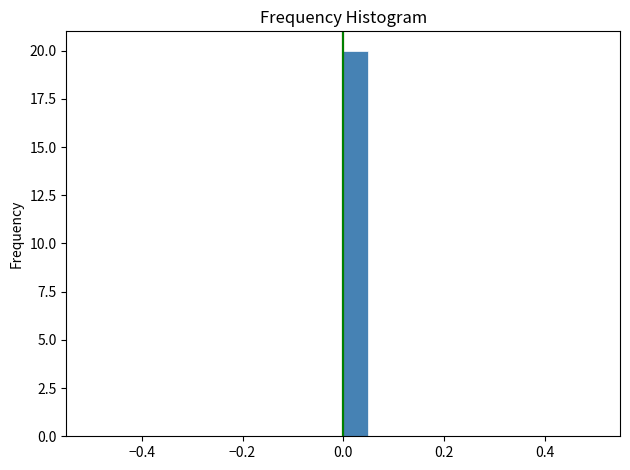

Read against the x-axis, roughly where is the centre of the tallest bar?

0.02